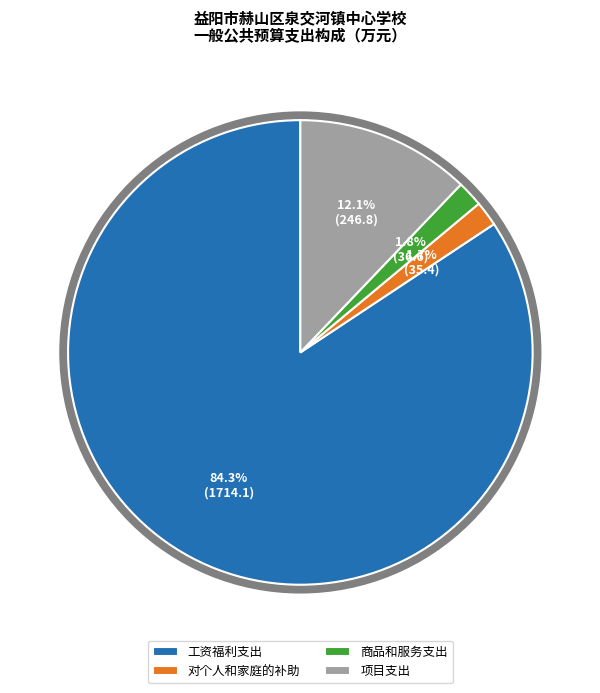

How many segments does this pie chart have?

4